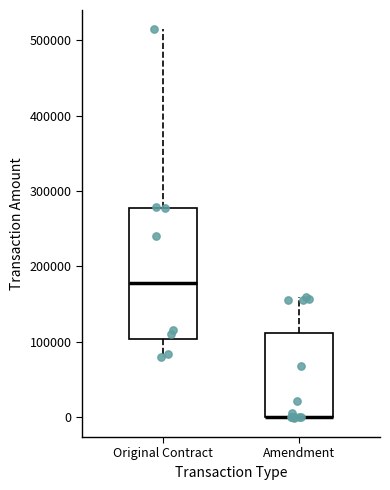

Reading left to right, transcribe this box plot: for each box, give where its median line is, the range the box spans, and where its two whiskers end, as read against the y-axis. The values are not printed on the chart, so give them approximately, as read against the axis.

Original Contract: median 180000, box 100000 to 280000, whiskers 80000 to 510000
Amendment: median 0 (drawn on the box's lower edge), box 0 to 110000, whiskers 0 to 160000